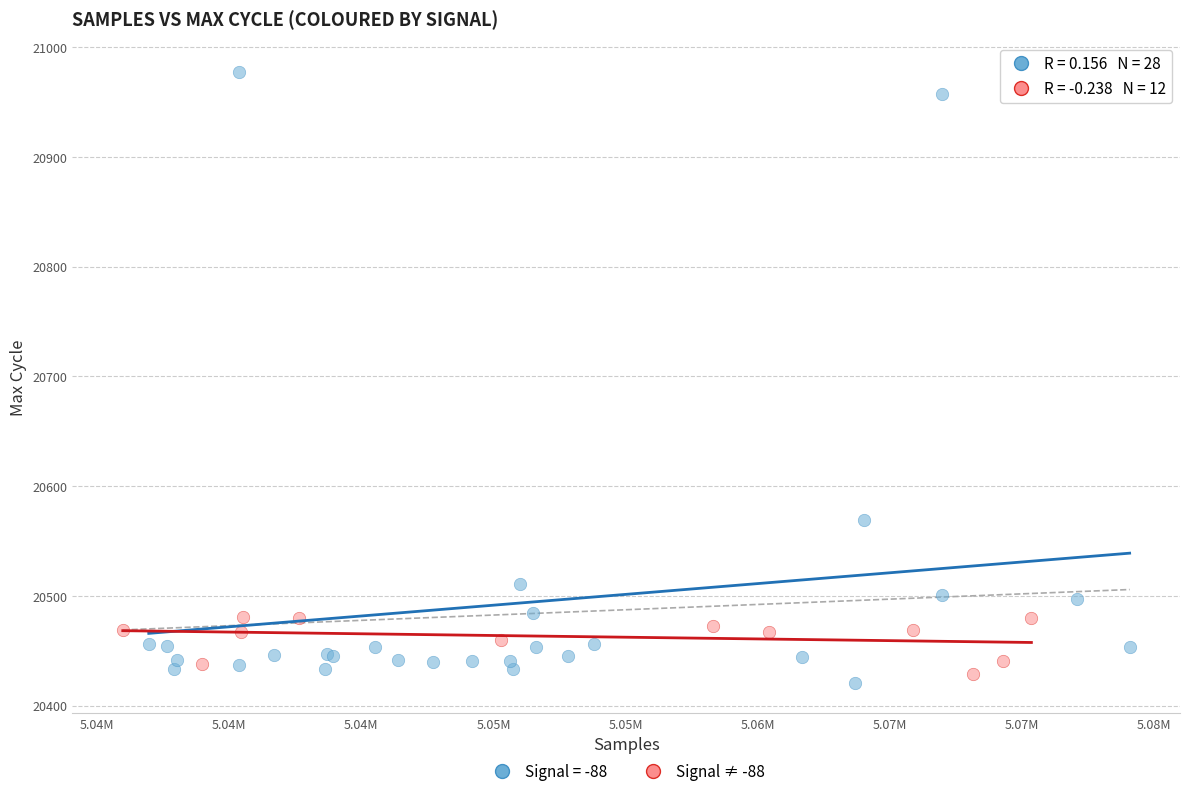

Which series has the widest spread of Y values?

Signal = -88